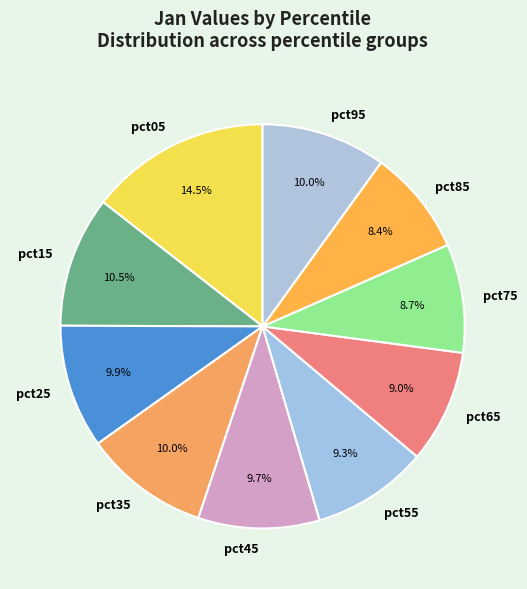

Is the sum of pct65 and pct45 greater than half?

No